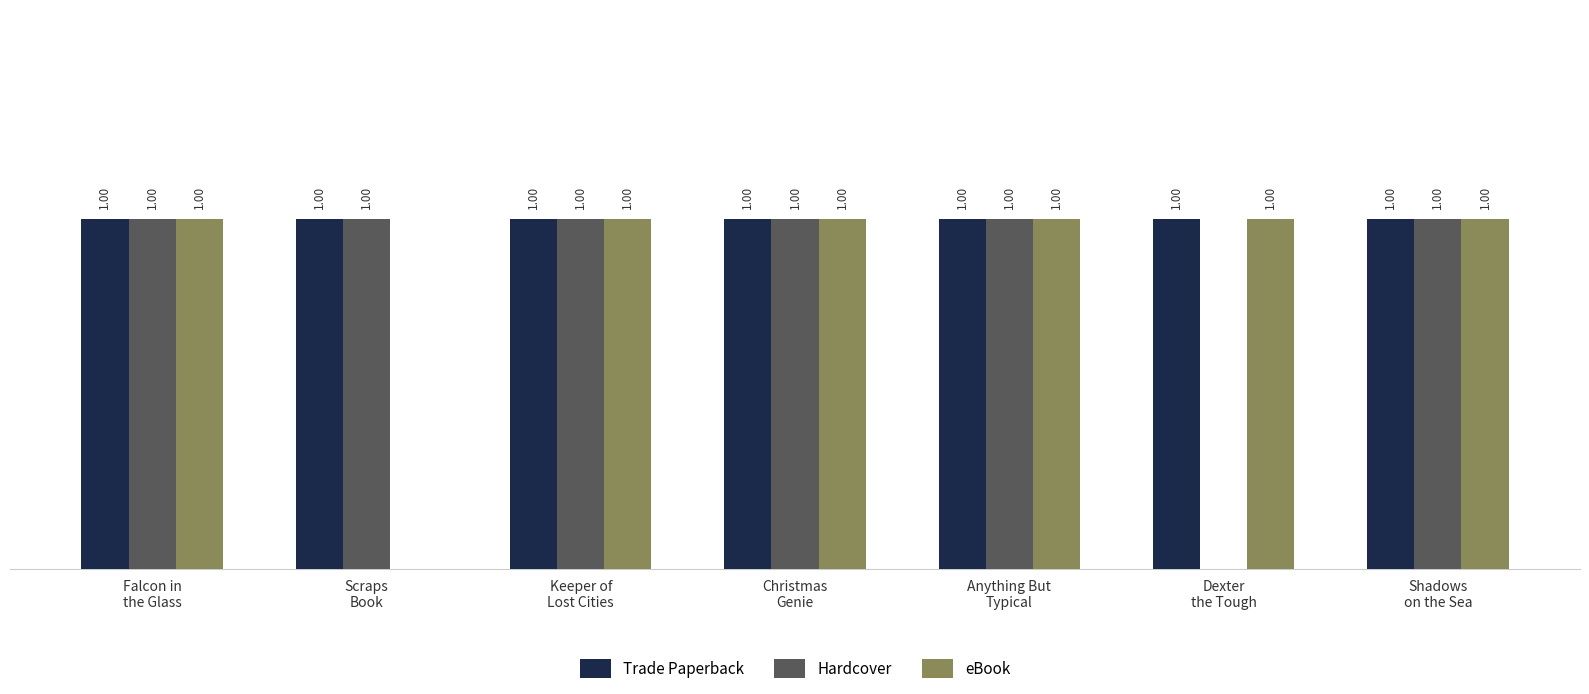

Which series changed the most between Scraps
Book and Shadows
on the Sea?

eBook